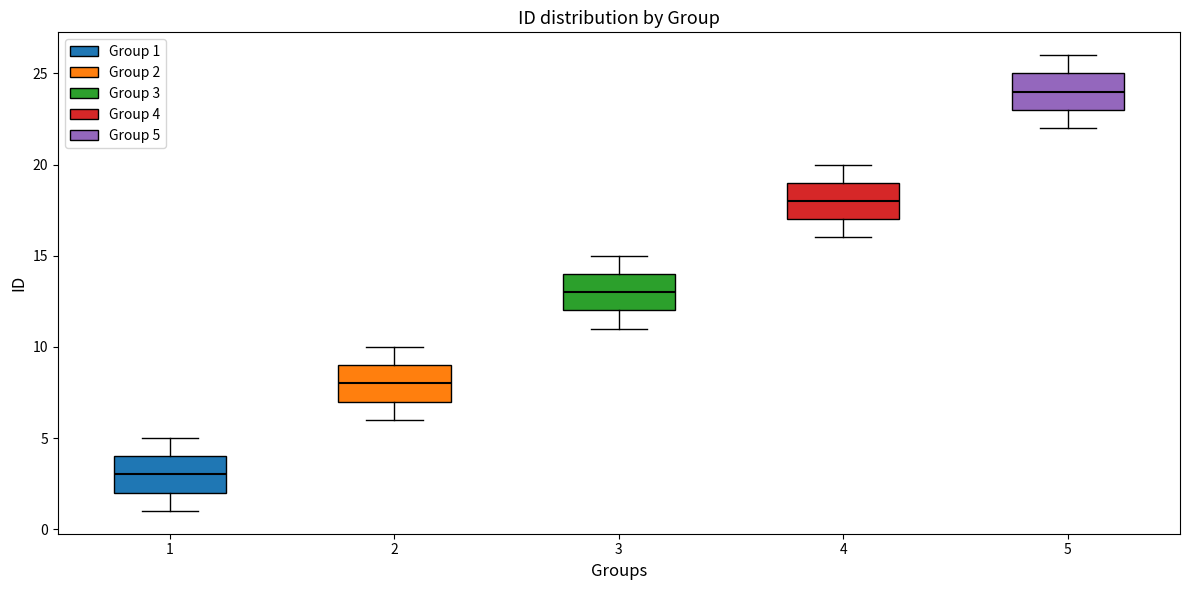

Where is the lower edge of the box at x = 4 on the y-axis? The values are not printed on the chart, so give them approximately, as read against the axis.

17